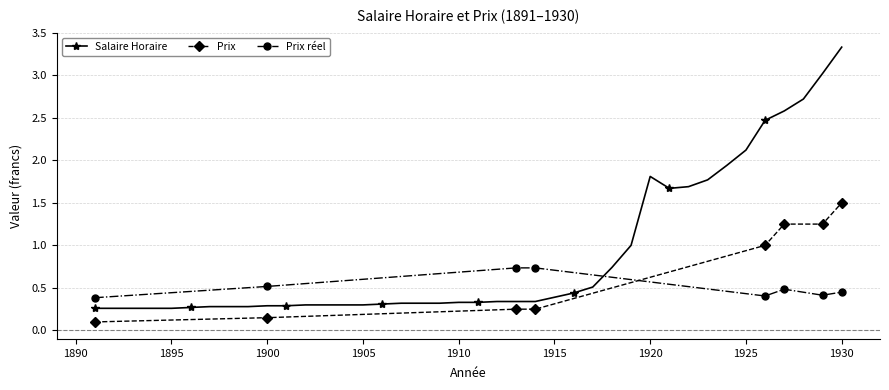

True or false: 1921-1930 and 1911-1920 cross at least once.

False